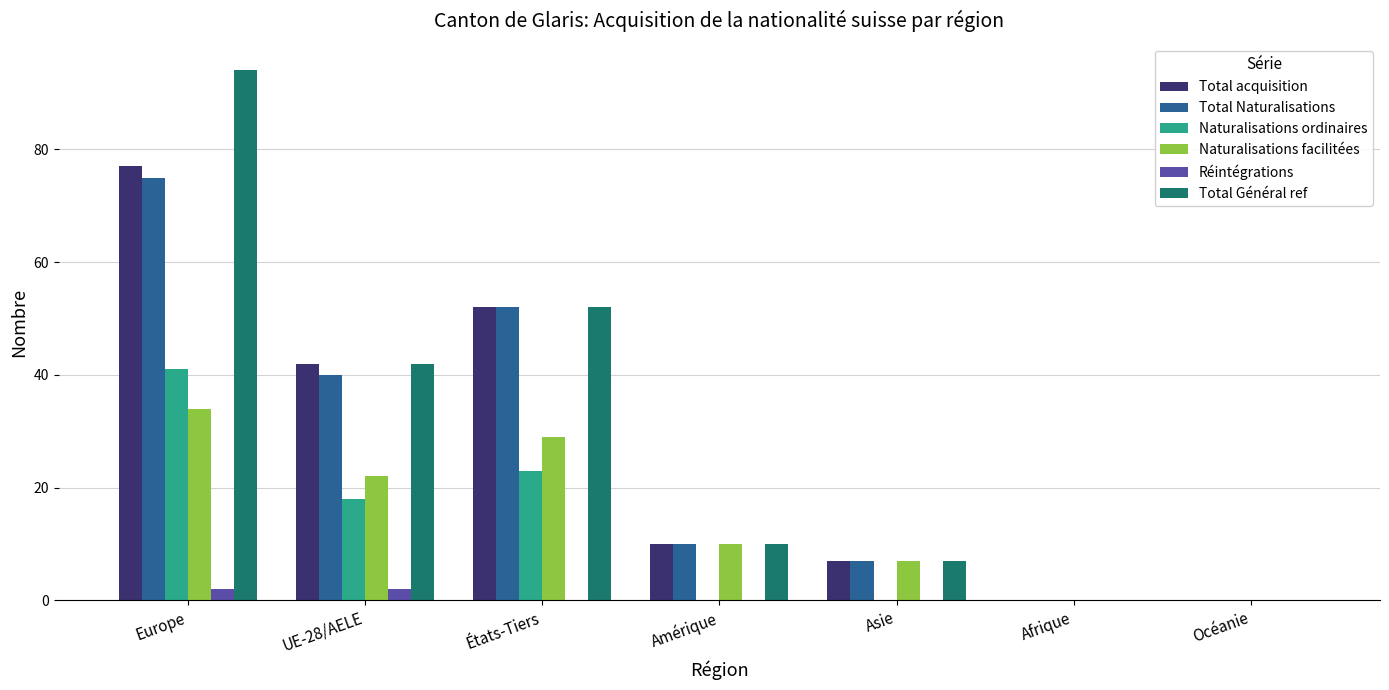

Reading right to left, what are all the values shown in this chart?

Total acquisition: Océanie=0	Afrique=0	Asie=7	Amérique=10	États-Tiers=52	UE-28/AELE=42	Europe=77
Total Naturalisations: Océanie=0	Afrique=0	Asie=7	Amérique=10	États-Tiers=52	UE-28/AELE=40	Europe=75
Naturalisations ordinaires: Océanie=0	Afrique=0	Asie=0	Amérique=0	États-Tiers=23	UE-28/AELE=18	Europe=41
Naturalisations facilitées: Océanie=0	Afrique=0	Asie=7	Amérique=10	États-Tiers=29	UE-28/AELE=22	Europe=34
Réintégrations: Océanie=0	Afrique=0	Asie=0	Amérique=0	États-Tiers=0	UE-28/AELE=2	Europe=2
Total Général ref: Océanie=0	Afrique=0	Asie=7	Amérique=10	États-Tiers=52	UE-28/AELE=42	Europe=94